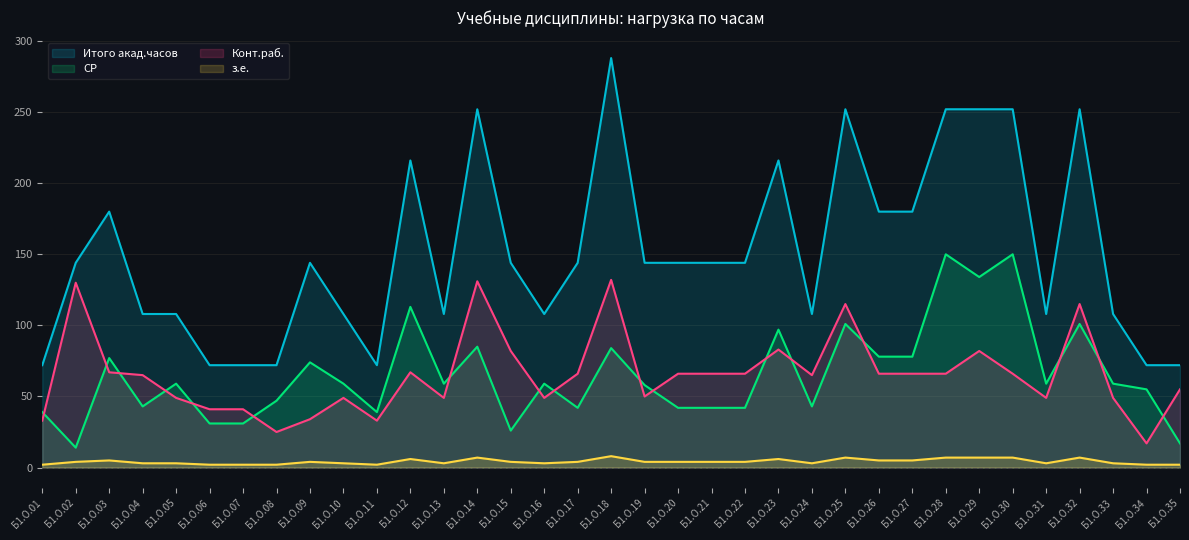

The value of з.е. at Б1.О.32 is 7. True or false?

True